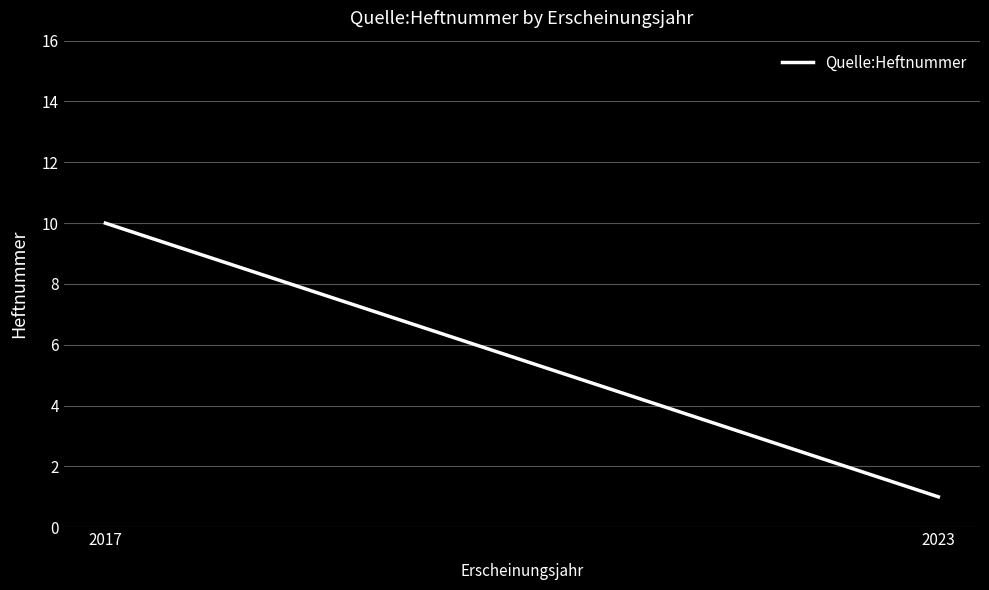

Rank the categories by value from lowest to highest.

2023, 2017